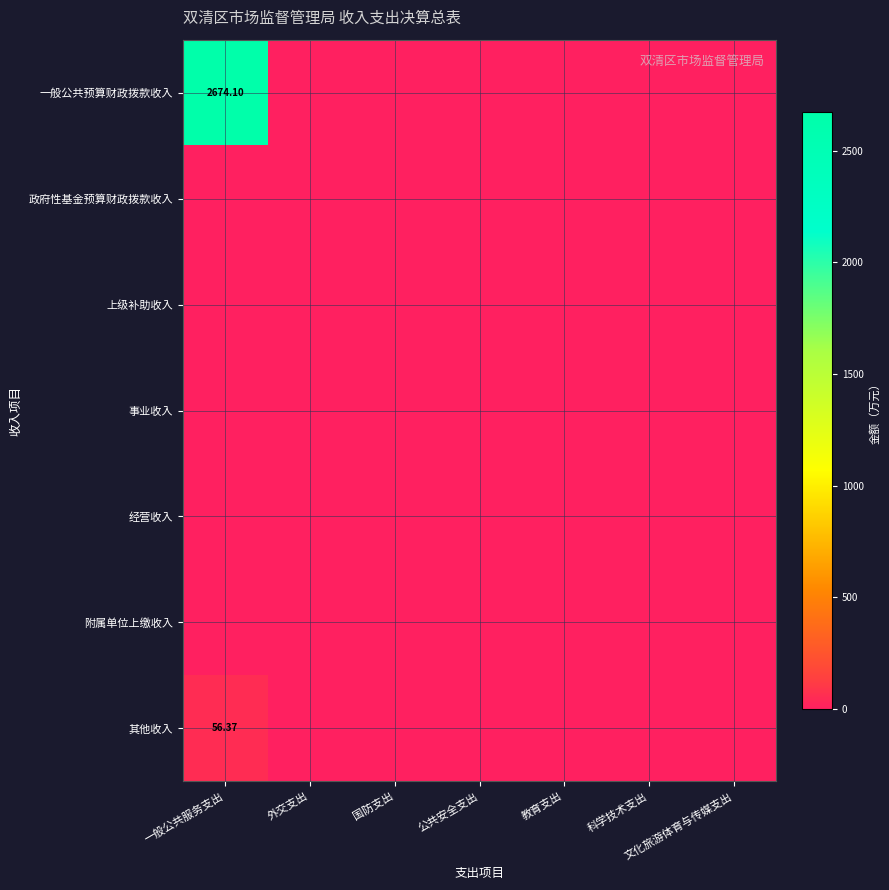

What is the greatest value displayed?

2674.1